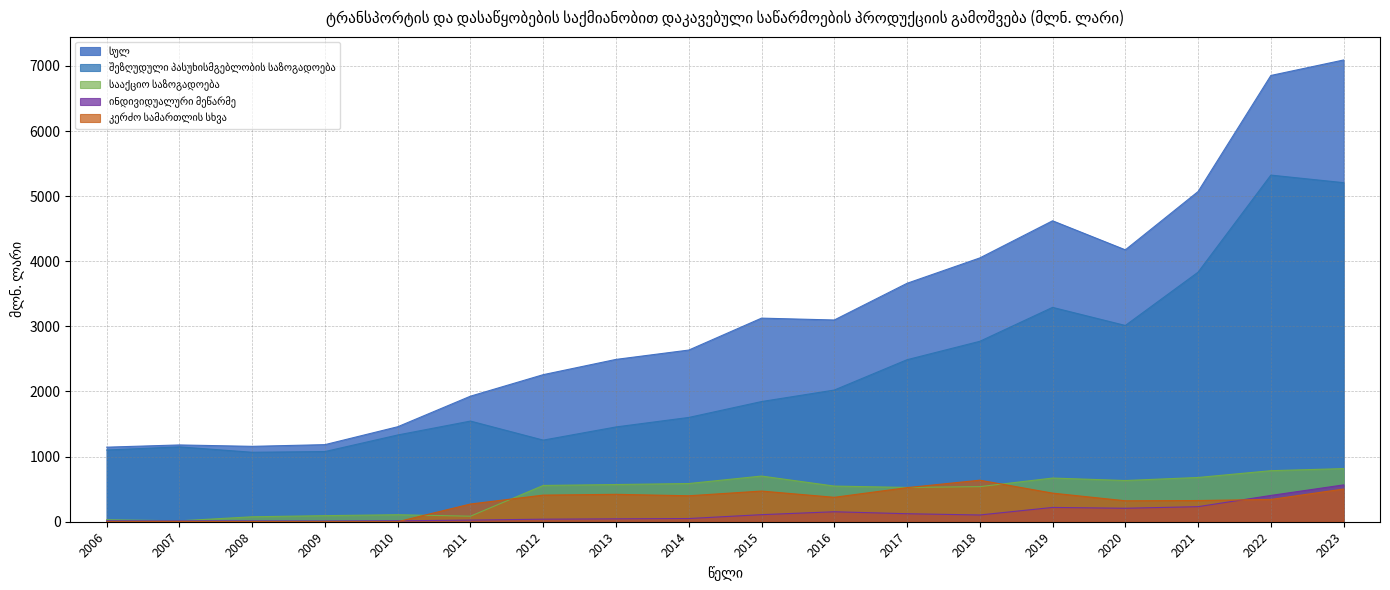

What is the value of the ინდივიდუალური მეწარმე point at the 1st from the left?

13.4